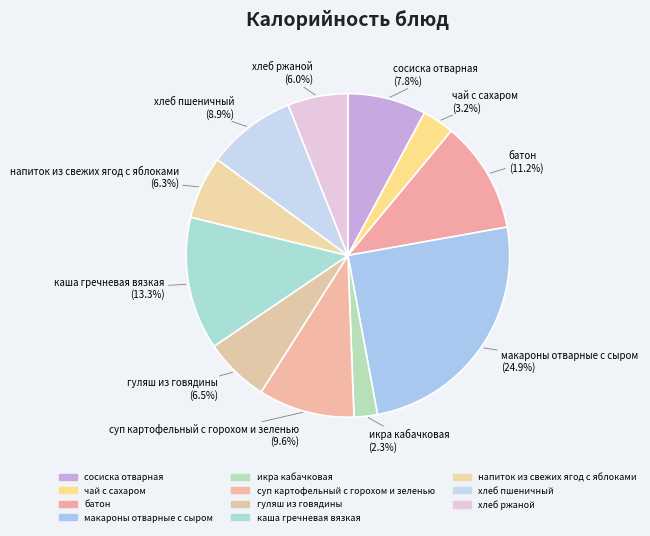

To the nearest percent, what is the difference between the макароны отварные с сыром and чай с сахаром slice percentages?

22%